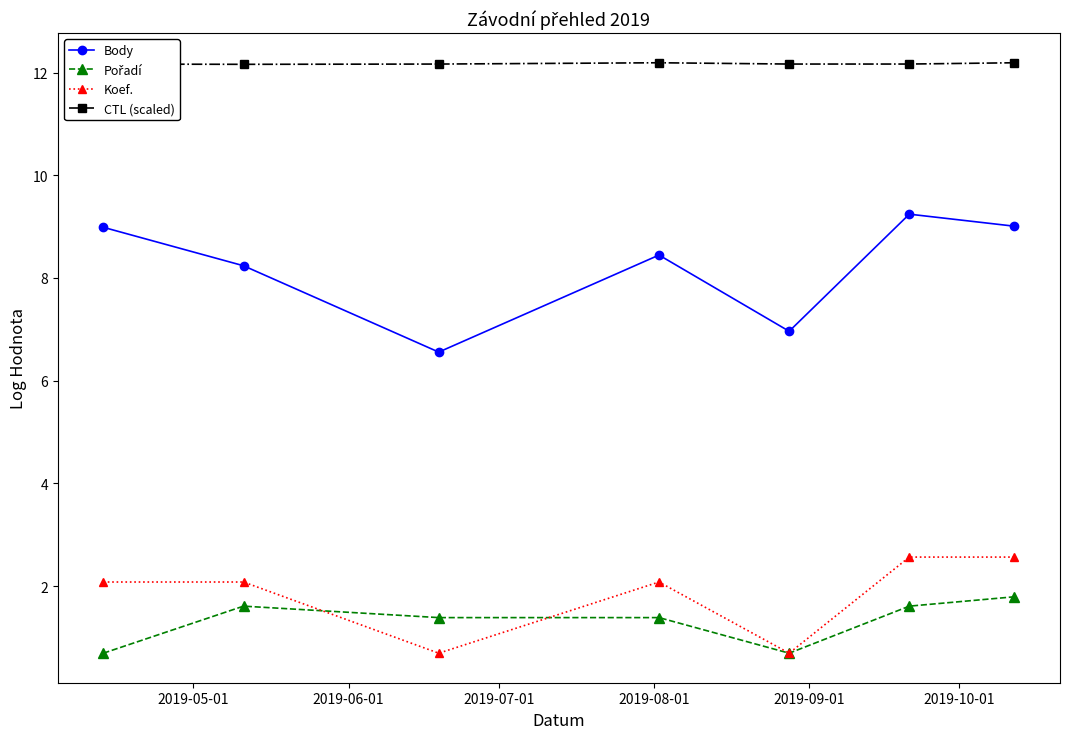

What is the minimum value for Body?

6.6